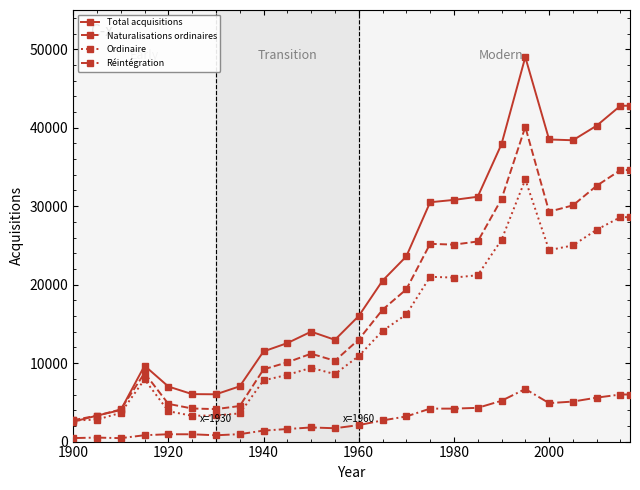

True or false: Ordinaire and Réintégration intersect in this chart.

False